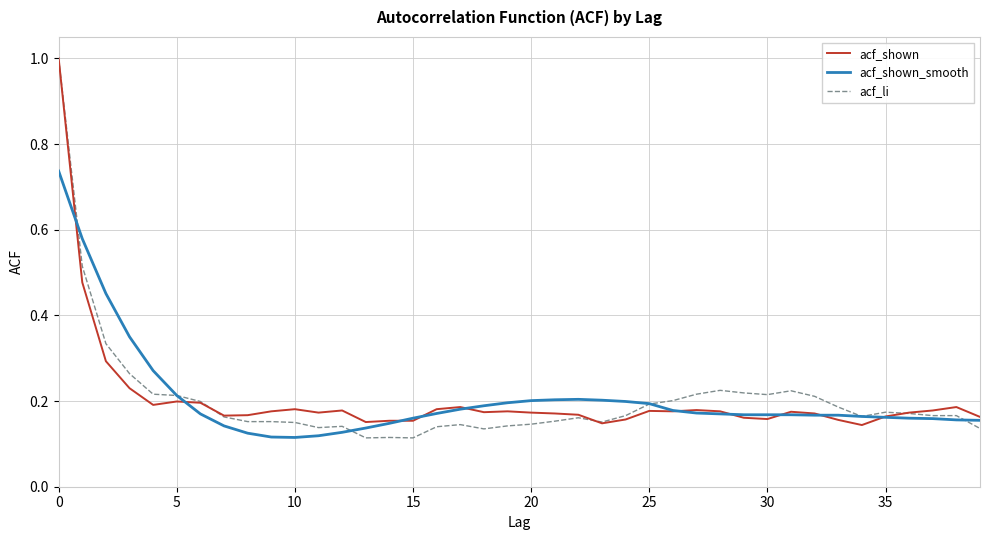

After their last crossing, which series has the higher values: acf_shown or acf_li?

acf_shown